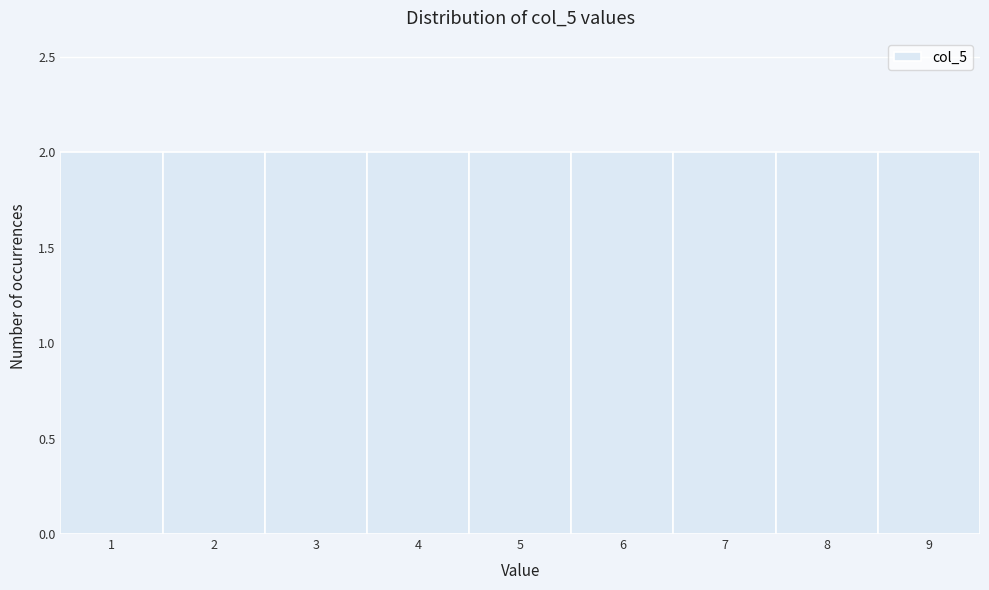

Reading left to right, list every bar in this chart as the range it spans on the x-axis followed by its height. The values are not printed on the chart, so give them approximately, as read against the axis.

0.5 to 1.5: 2
1.5 to 2.5: 2
2.5 to 3.5: 2
3.5 to 4.5: 2
4.5 to 5.5: 2
5.5 to 6.5: 2
6.5 to 7.5: 2
7.5 to 8.5: 2
8.5 to 9.5: 2